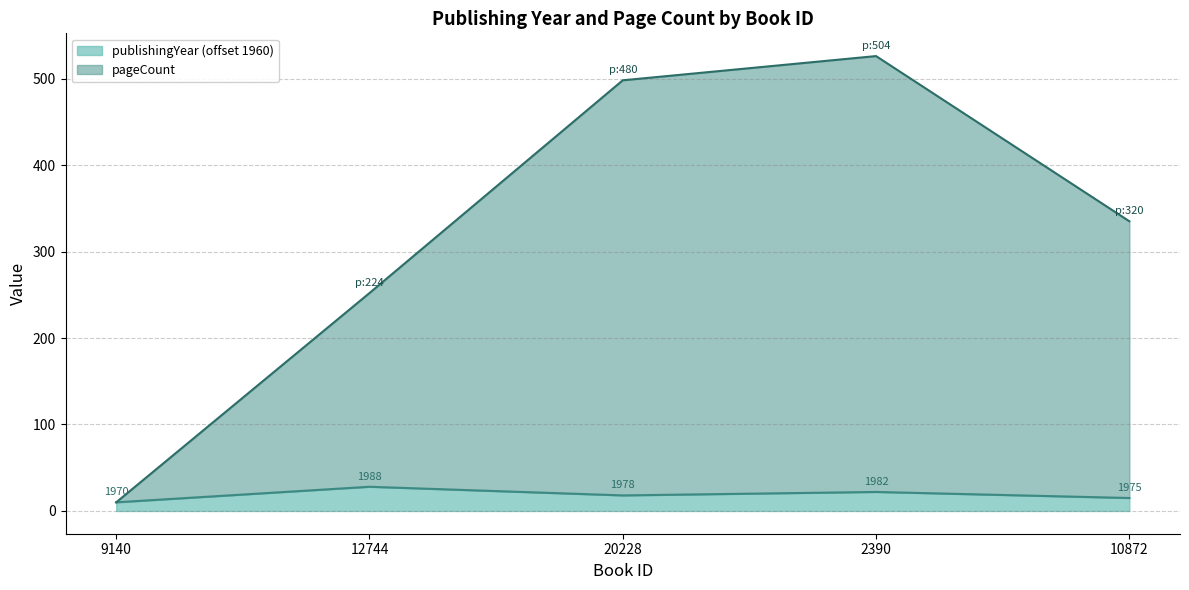

What is the label of the 2nd point from the left?

12744